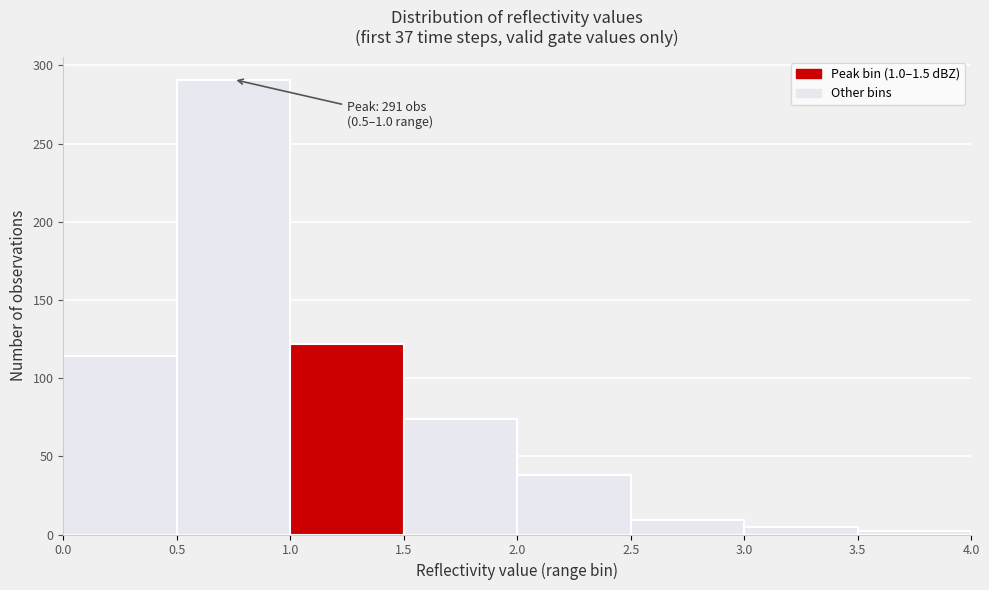

Which range on the x-axis has the tallest bar?

0.5 to 1.0